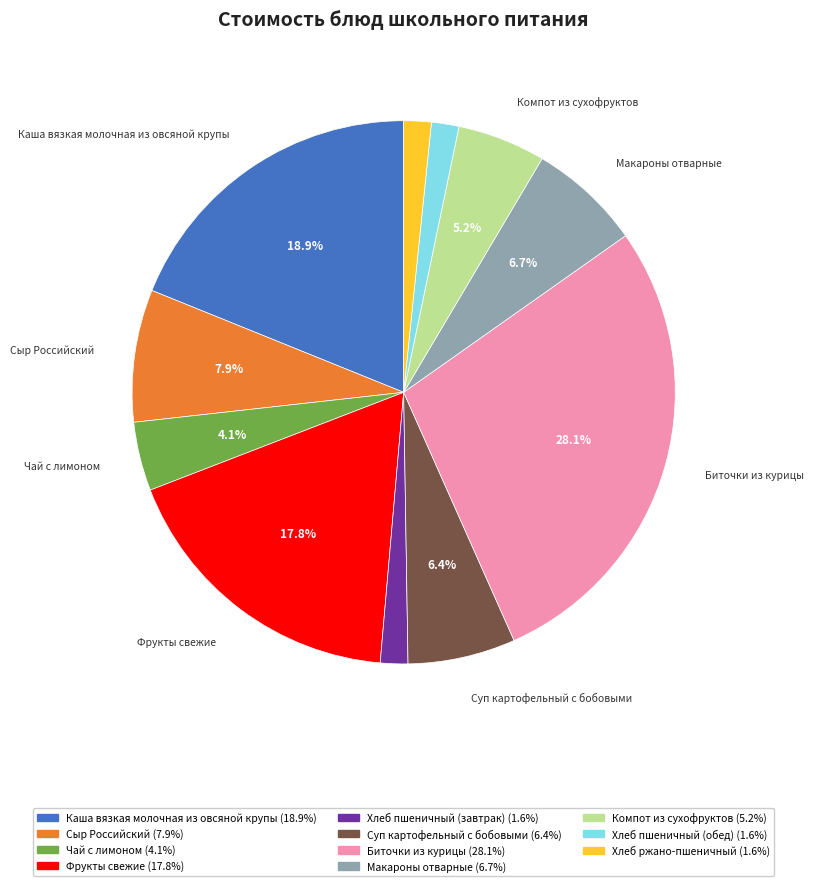

Does any single category account for the majority?

No